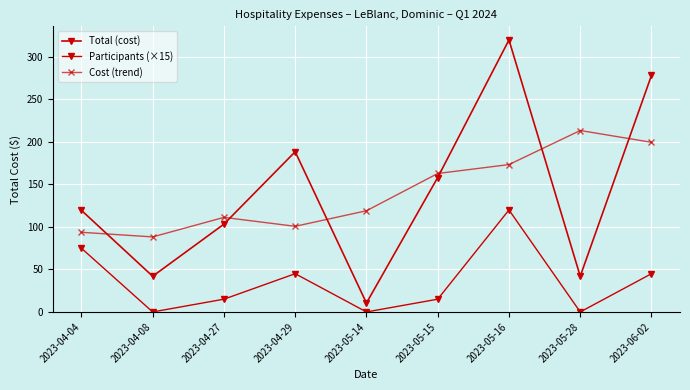

Where does the Total (cost) series first go above 119?

2023-04-04